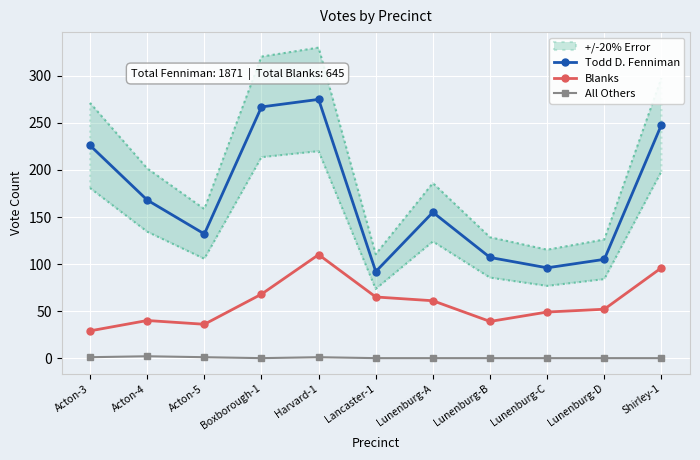

Where is the first local maximum for All Others?

Acton-4